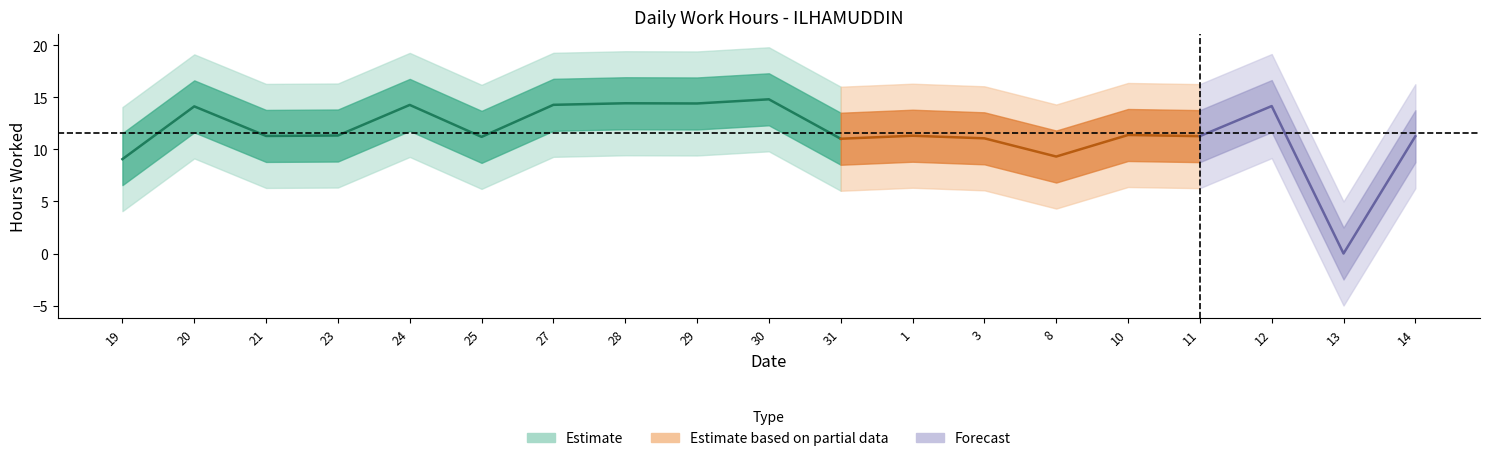

What is the average value?

11.6